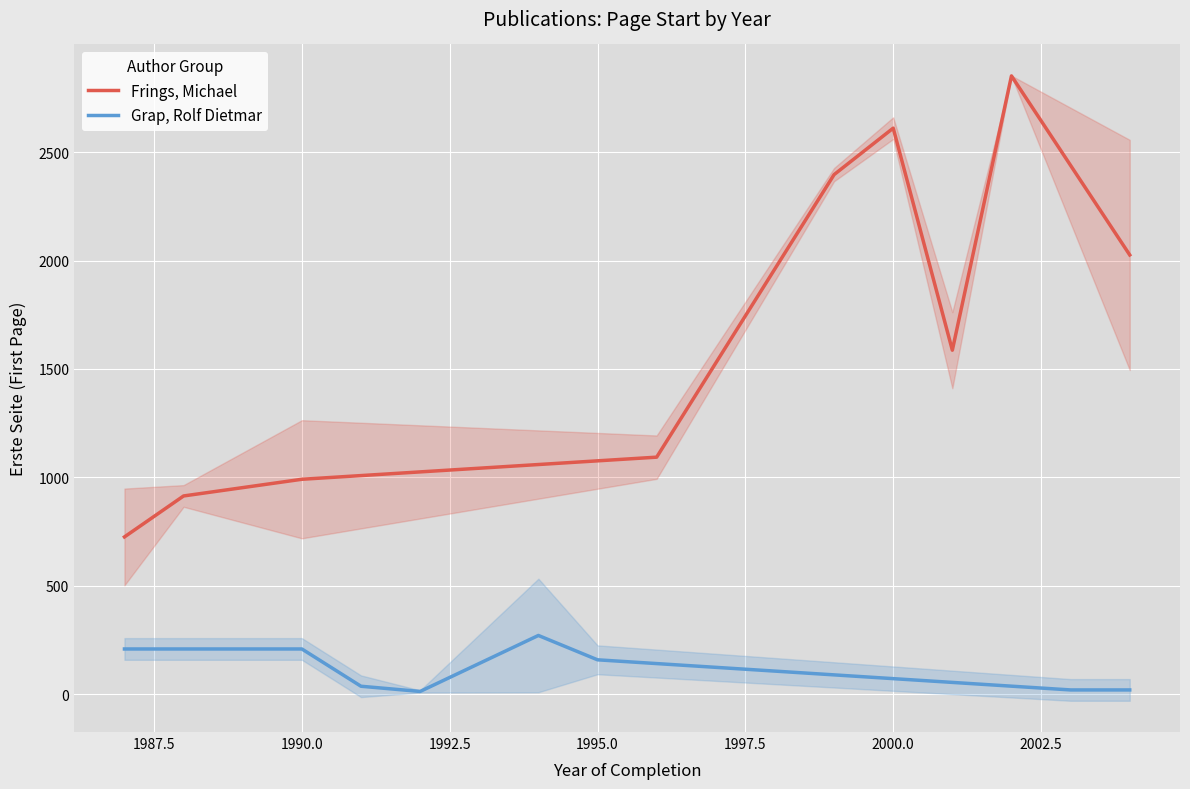

Between 2005.0 and 16, which series saw the biggest shift?

Frings, Michael